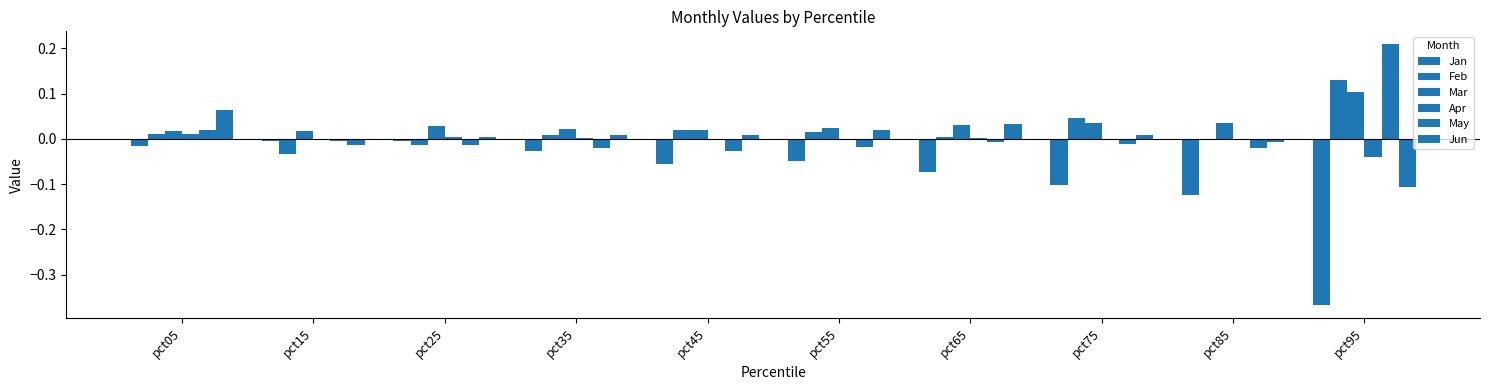

Between pct75 and pct45, which is larger?

pct45